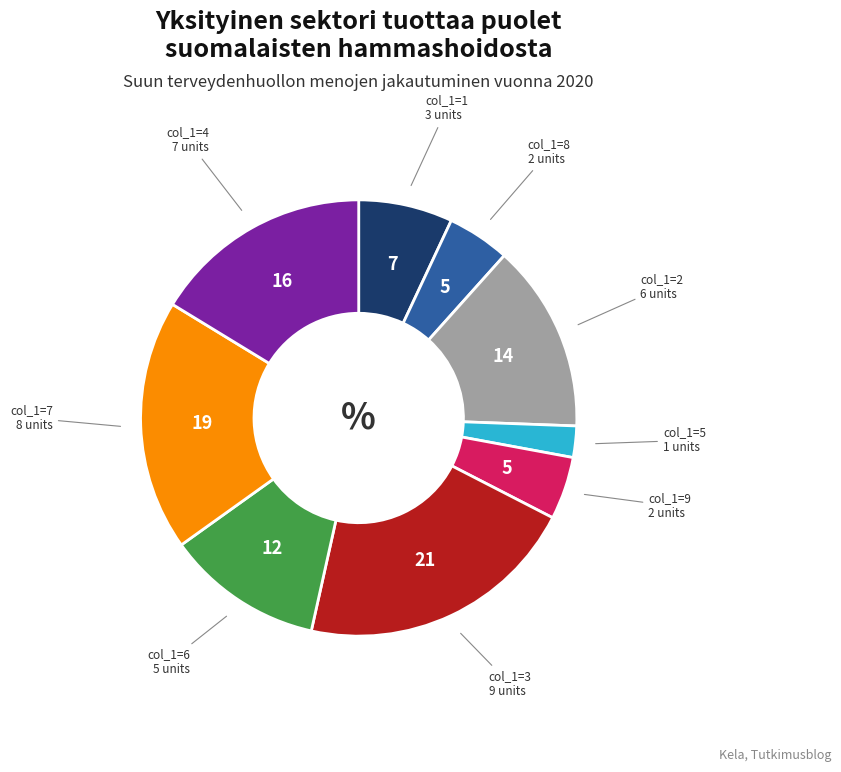

Does any single category account for the majority?

No